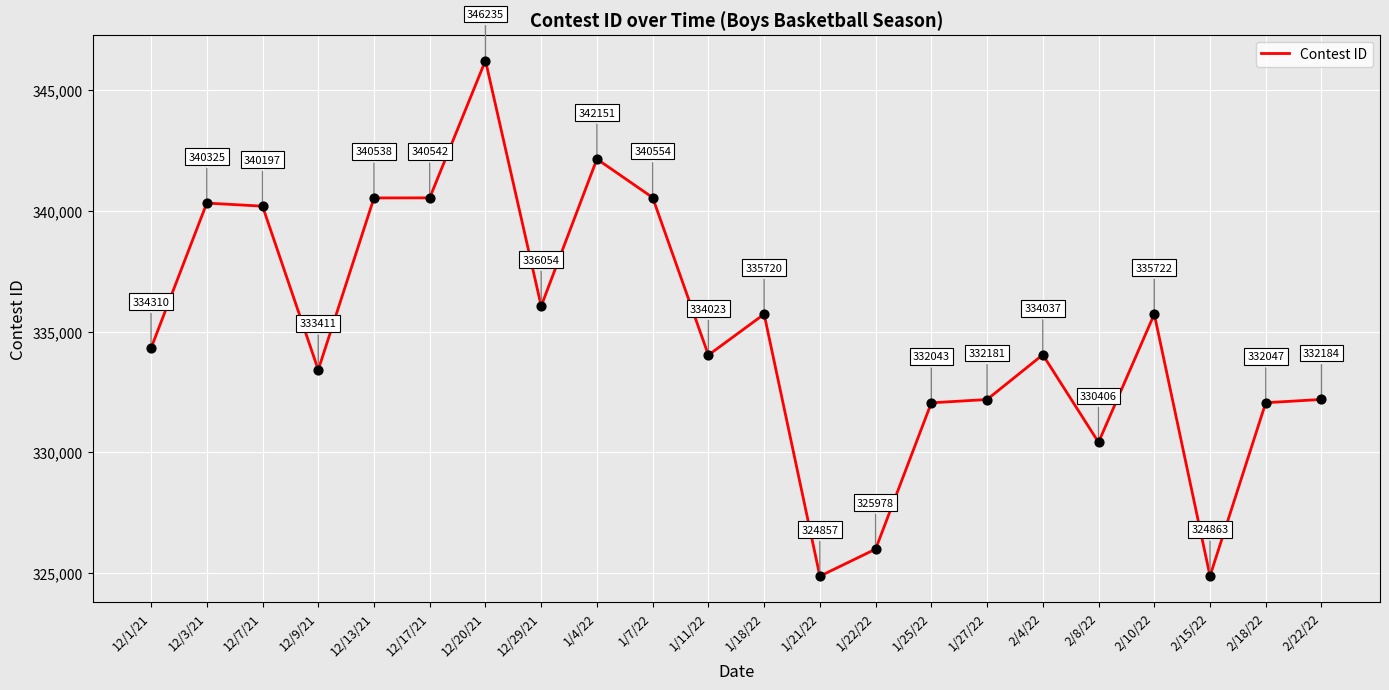

Between 12/3/21 and 1/7/22, which is larger?

1/7/22